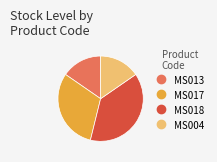

Is it true that MS004 is 3% of the pie?

False